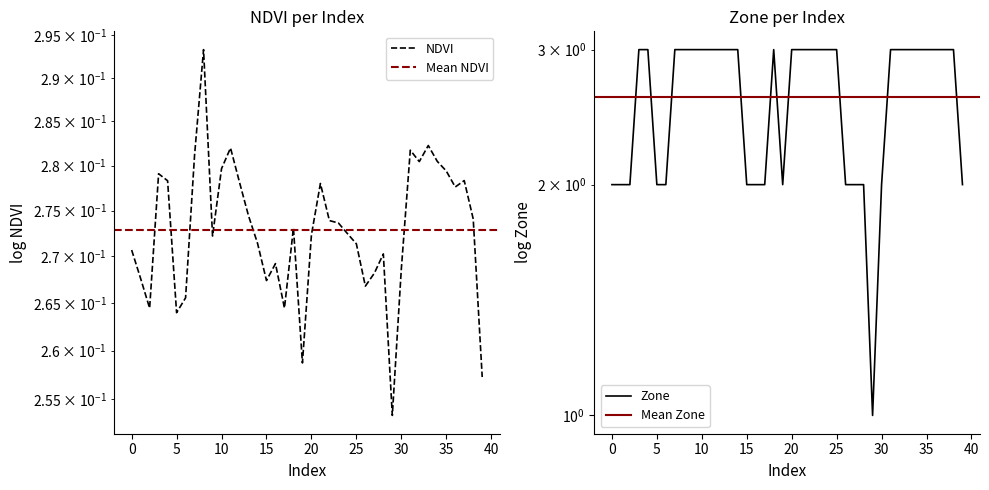

The value of NDVI at 17 is 0.3. True or false?

True